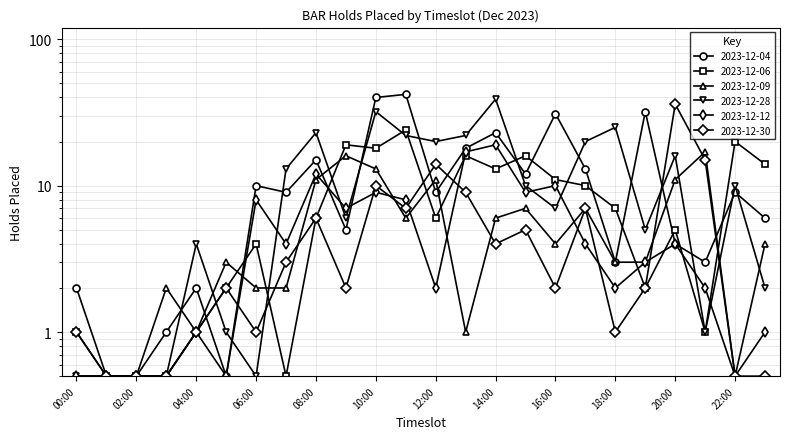

Read the 2023-12-28 value at 16:00.

7.0